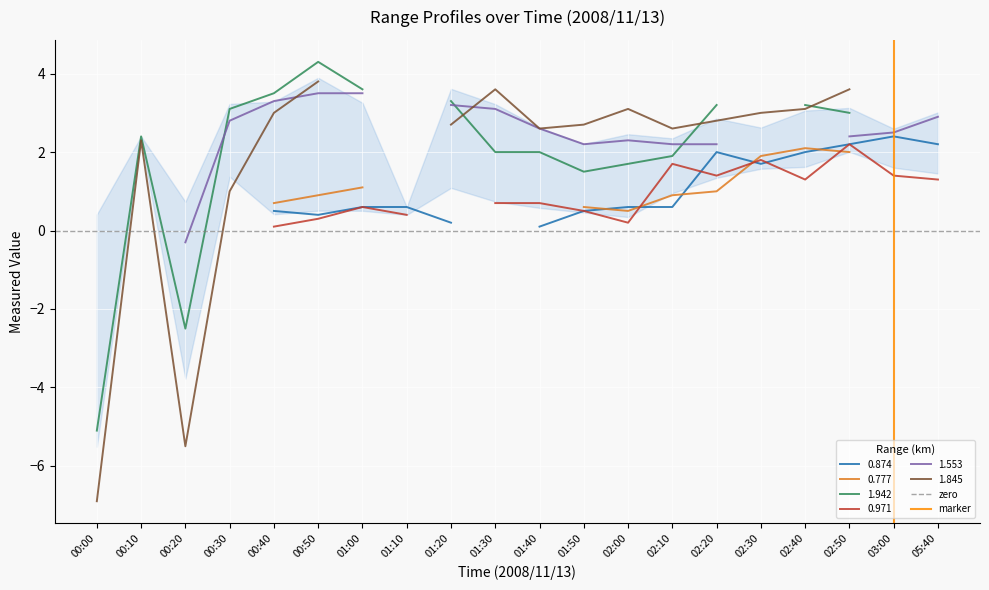

Count the marker values in the range 0 to 1.

2